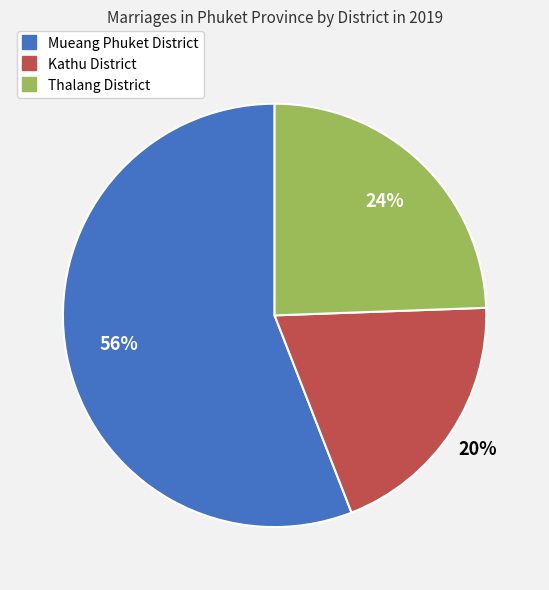

To the nearest percent, what is the difference between the largest and smallest slice percentages?

36%